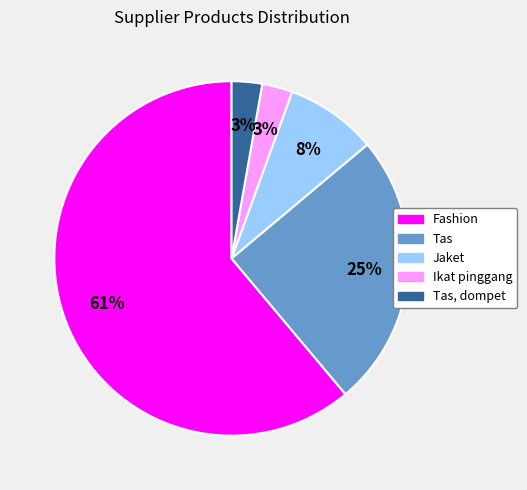

Is there any slice that represents more than half of the pie?

Yes